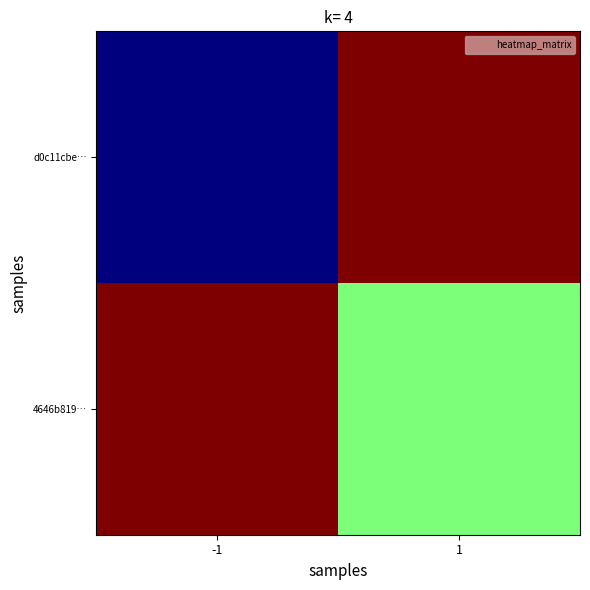

Reading right to left, list all the values displayed in this chart.

d0c11cbe…: 1=1	-1=-1
4646b819…: 1=0	-1=1